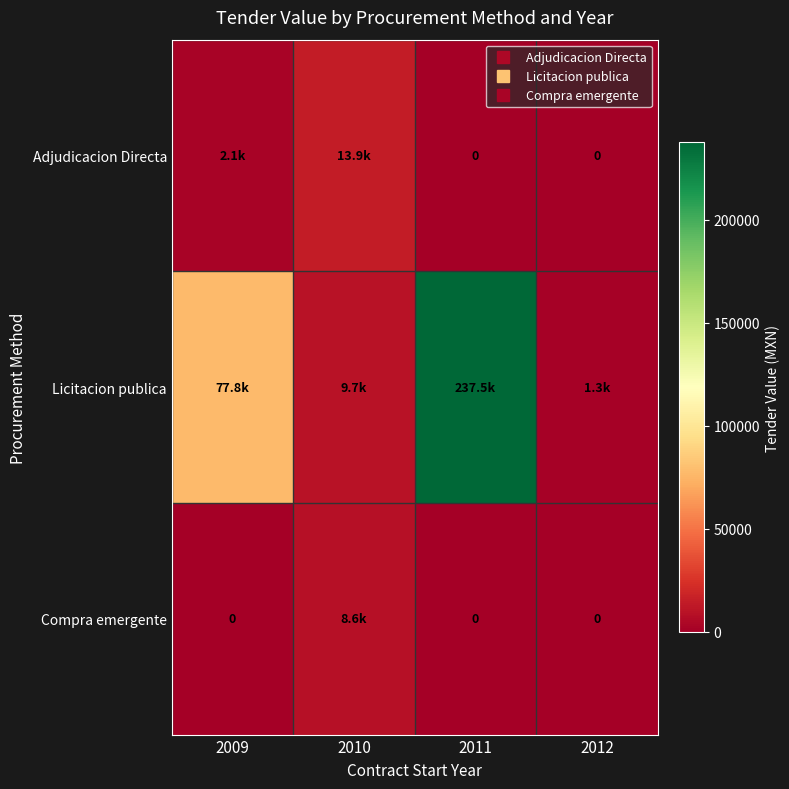

Rank the series at 2010 from lowest to highest value.

Compra emergente, Licitacion publica, Adjudicacion Directa